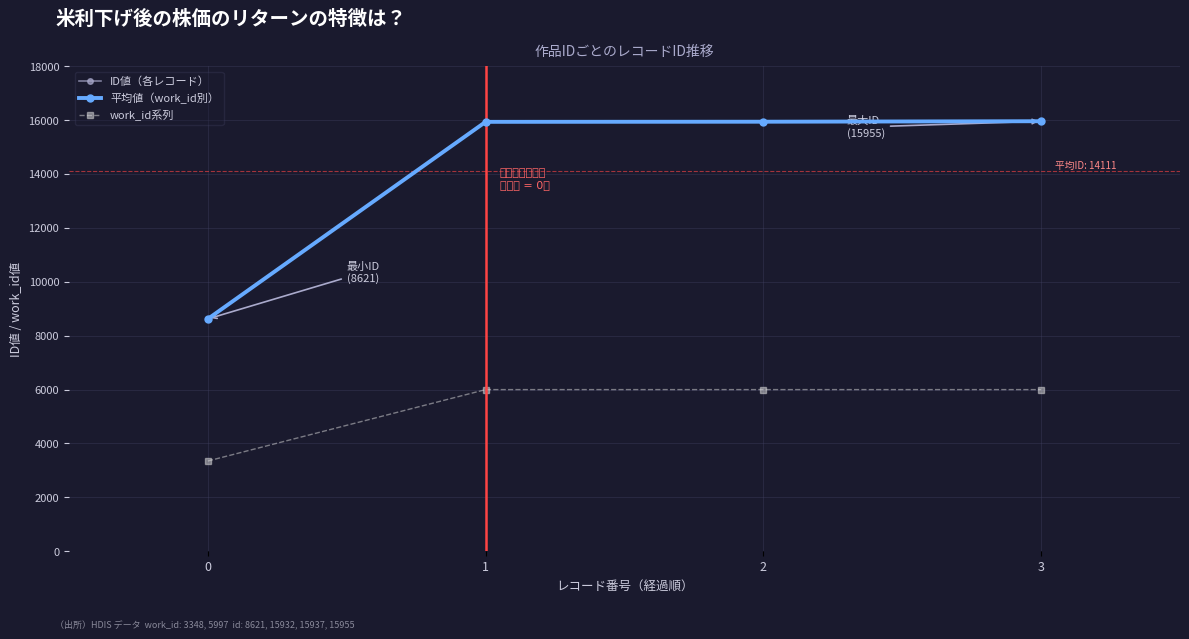

What is the sum of the 平均値（work_id別） values at 0 and 3?

24576